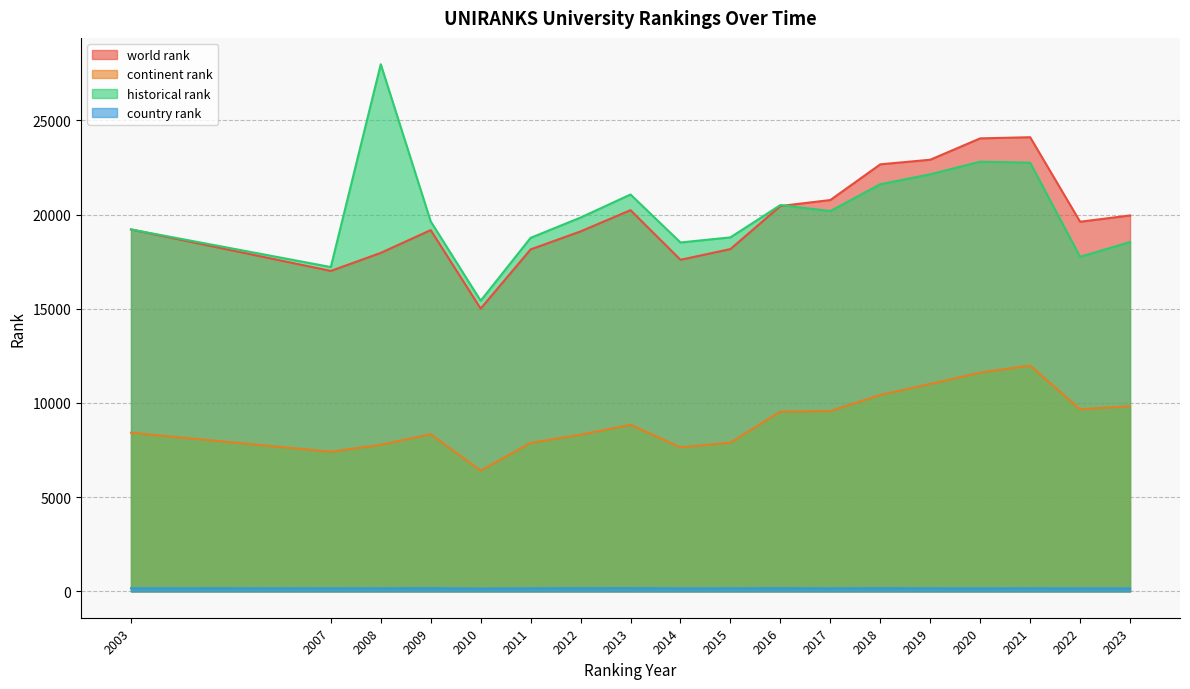

How many lines are shown in the chart?

4